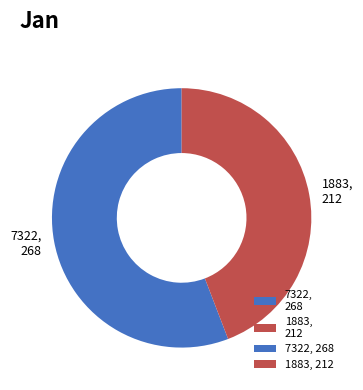

Is it true that 1883 is 44% of the pie?

True